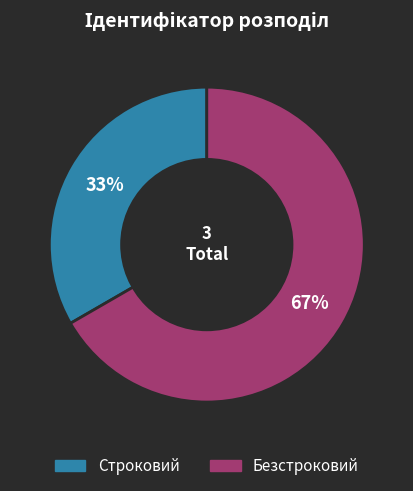

To the nearest percent, what is the average slice percentage?

50%